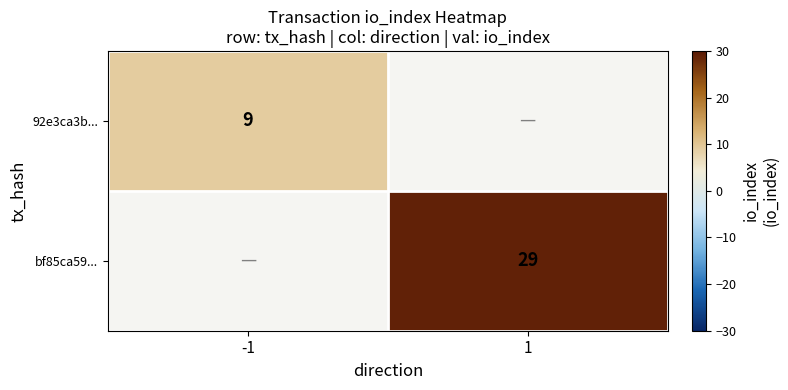

Is it true that bf85ca59... equals 18 at 1?

False